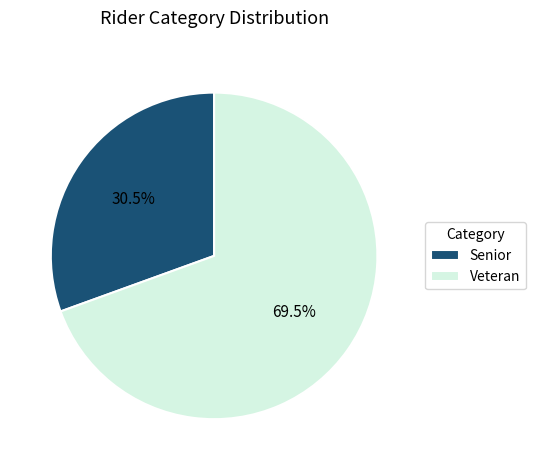

Approximately how many times larger is the value at Veteran compared to Senior?

2.3